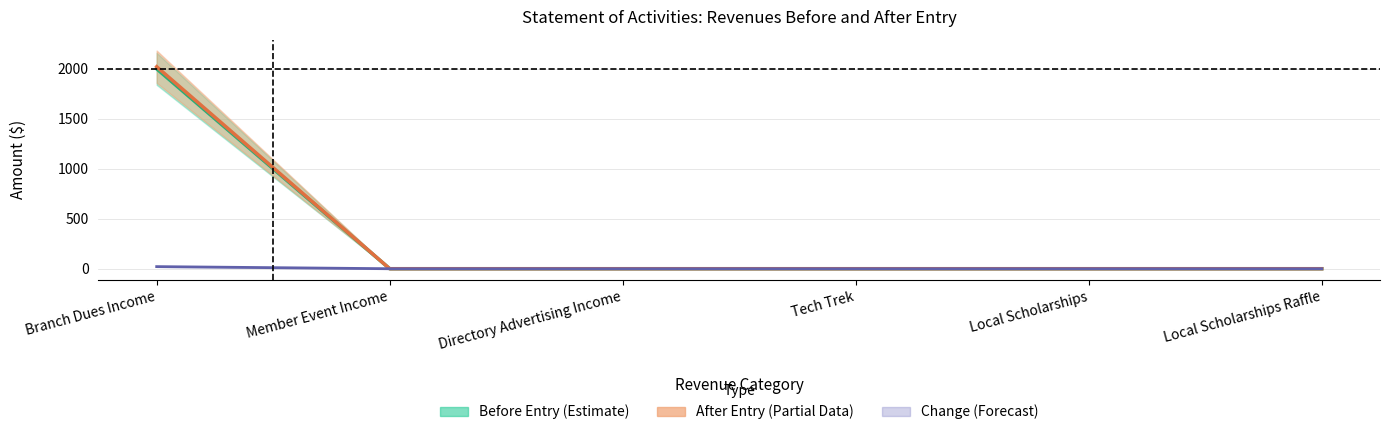

What is the label of the 1st point from the right?

Local Scholarships Raffle